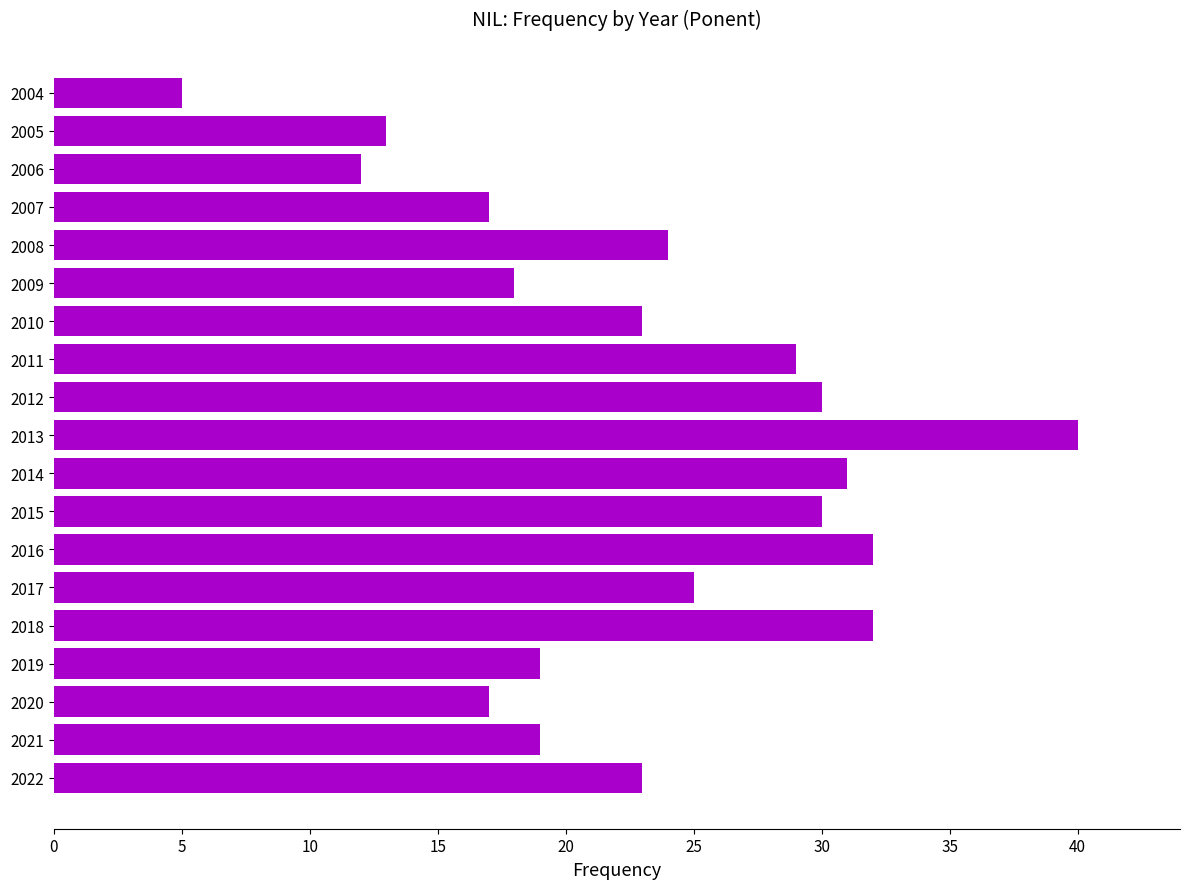

What is the sum of all values?

439